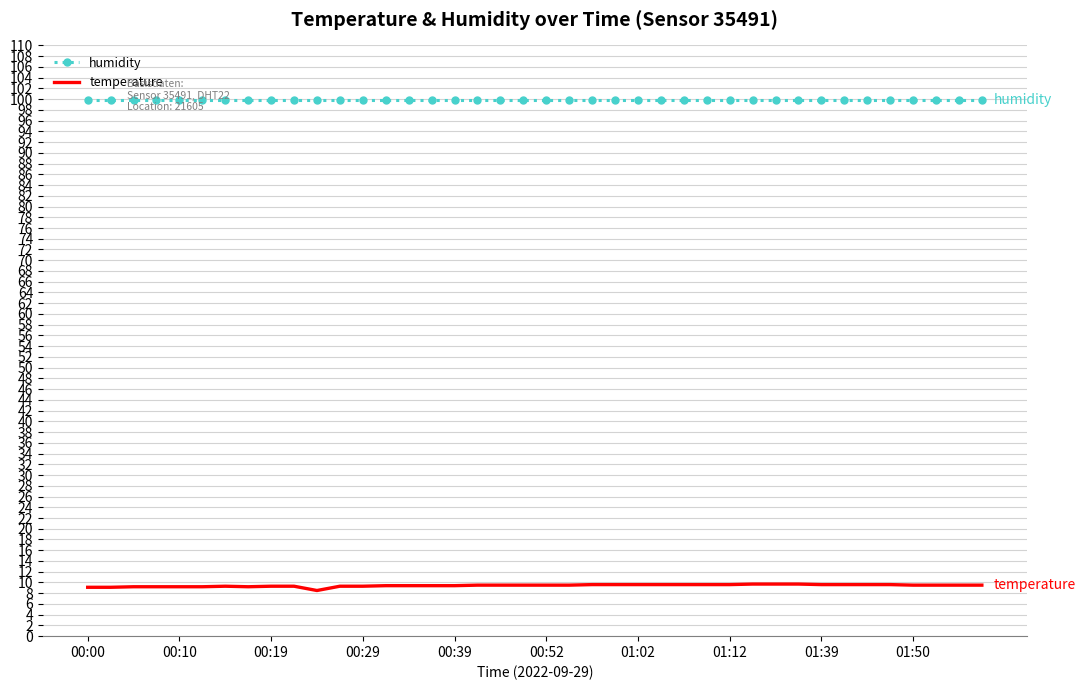

Which series has the largest total across all categories?

humidity